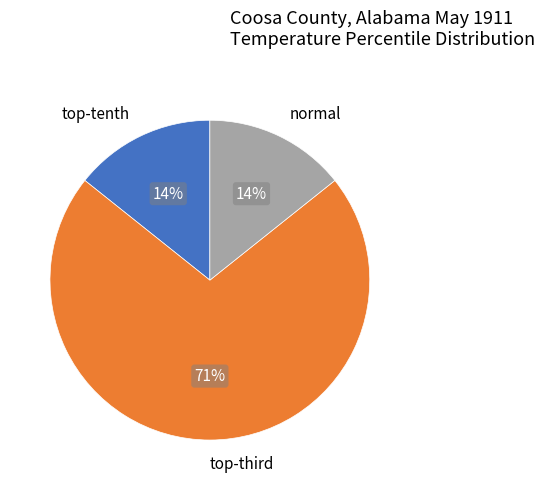

To the nearest percent, what is the average slice percentage?

33%